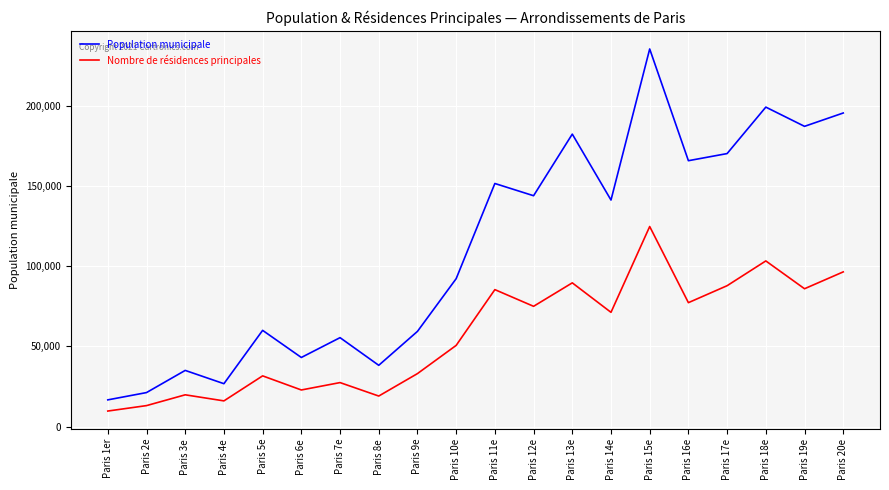

Rank the series by their maximum value, from lowest to highest.

Nombre de résidences principales, Population municipale